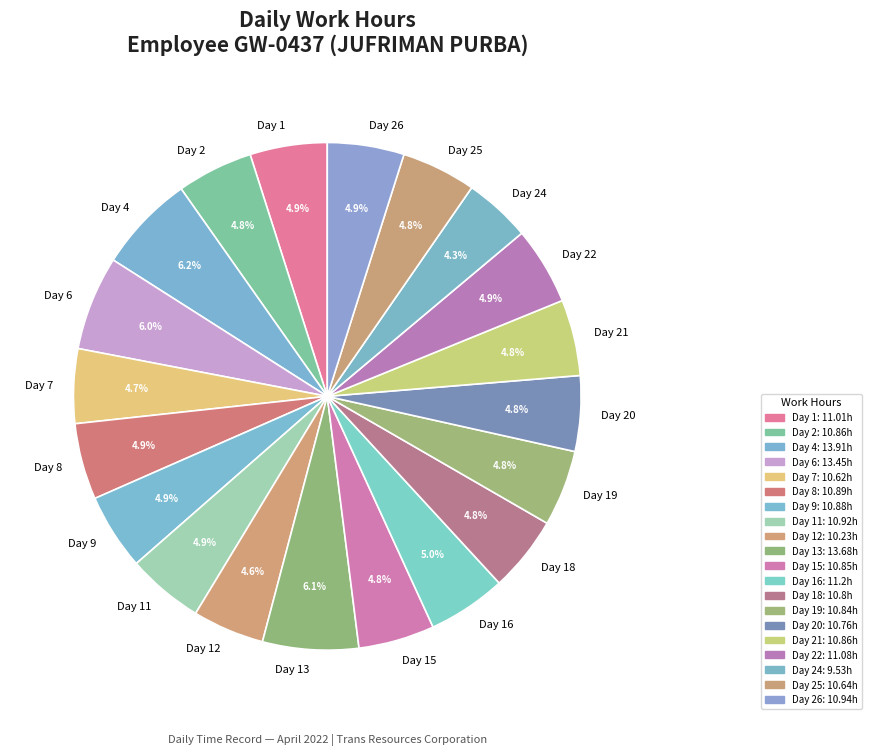

Is Day 25 the majority of the pie?

No